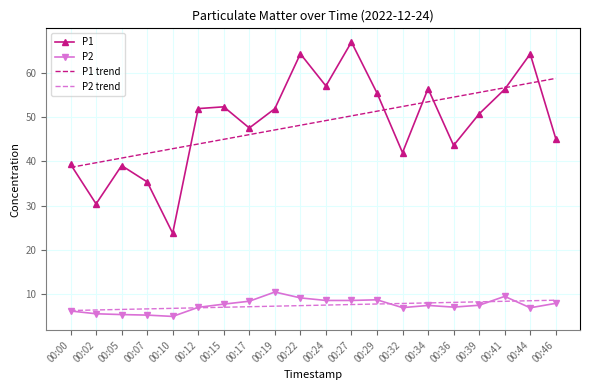

What is the lowest value of the P1 series?

23.8